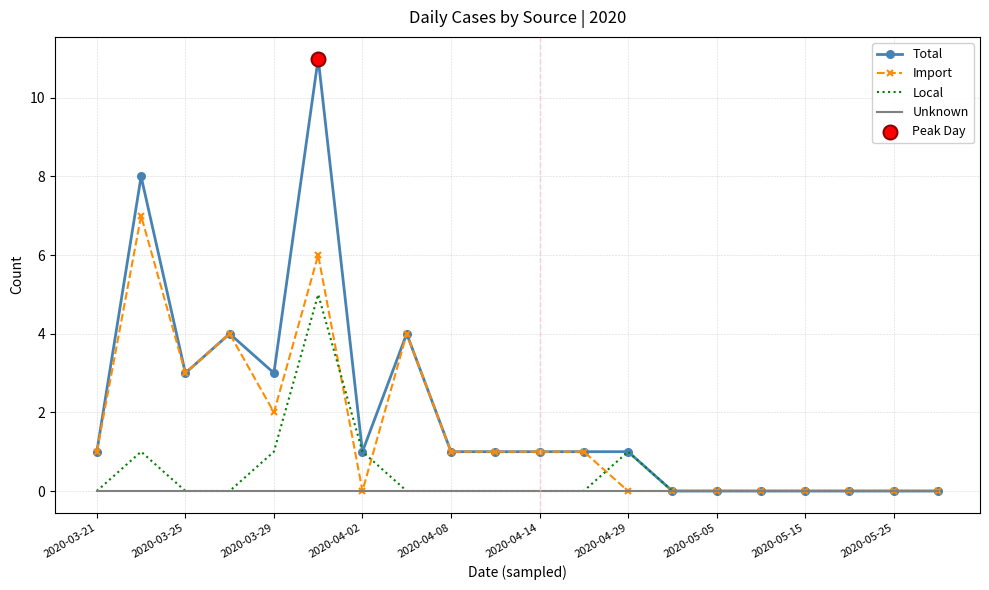

Which series has the largest range (max minus min)?

Total